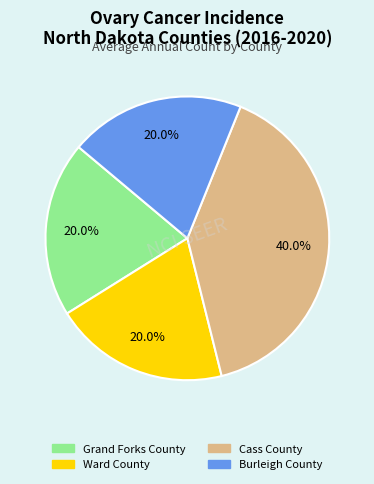

Is it true that Ward County is 20% of the pie?

True